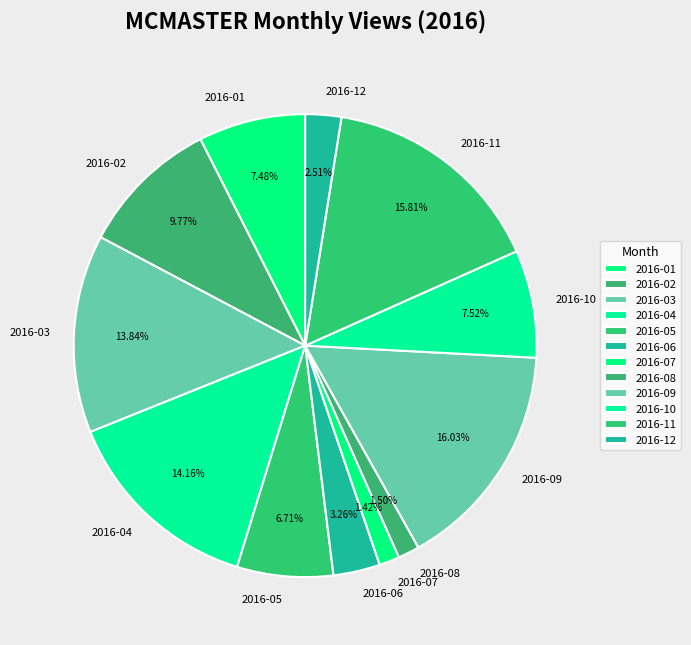

What portion of the pie excludes 2016-01?

92.5%